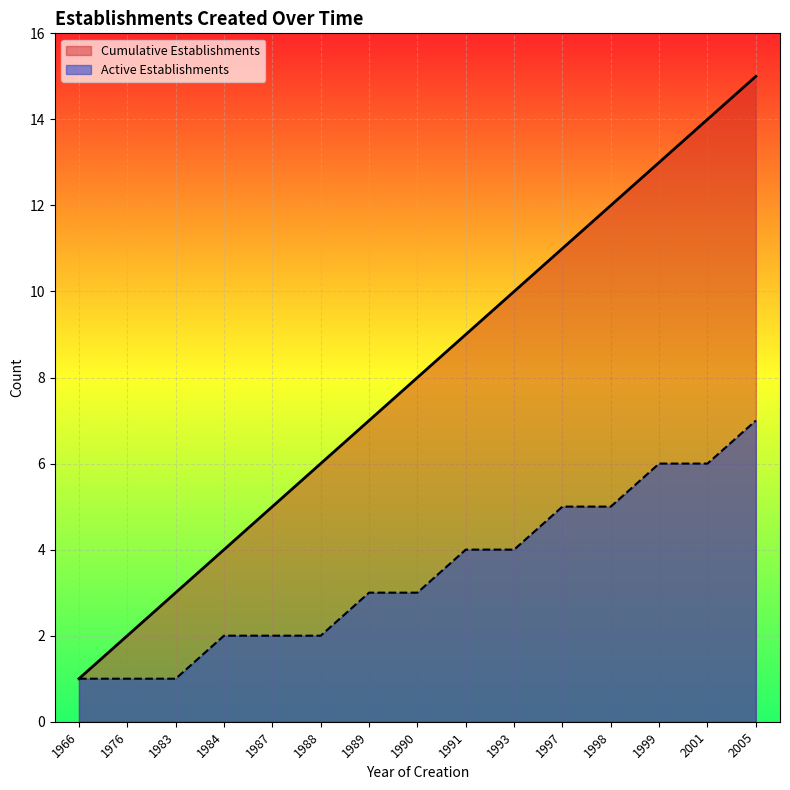

True or false: Active Establishments and Cumulative Establishments cross at least once.

False